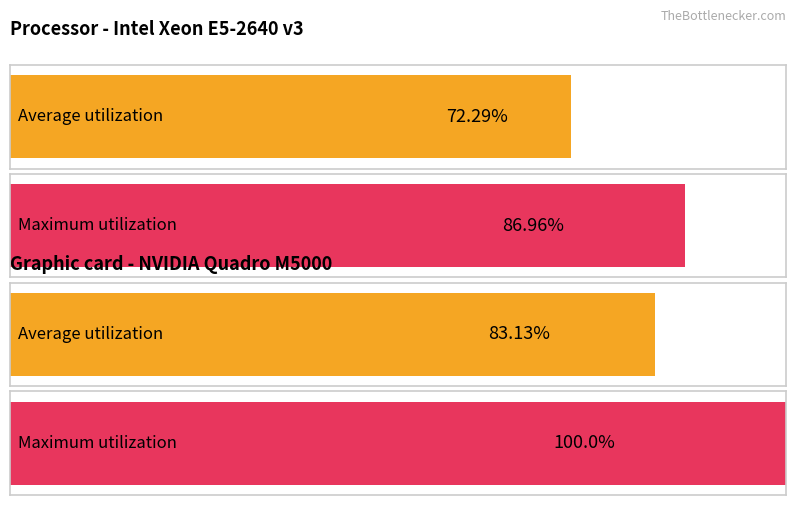

Which series has the largest total across all categories?

Maximum utilization